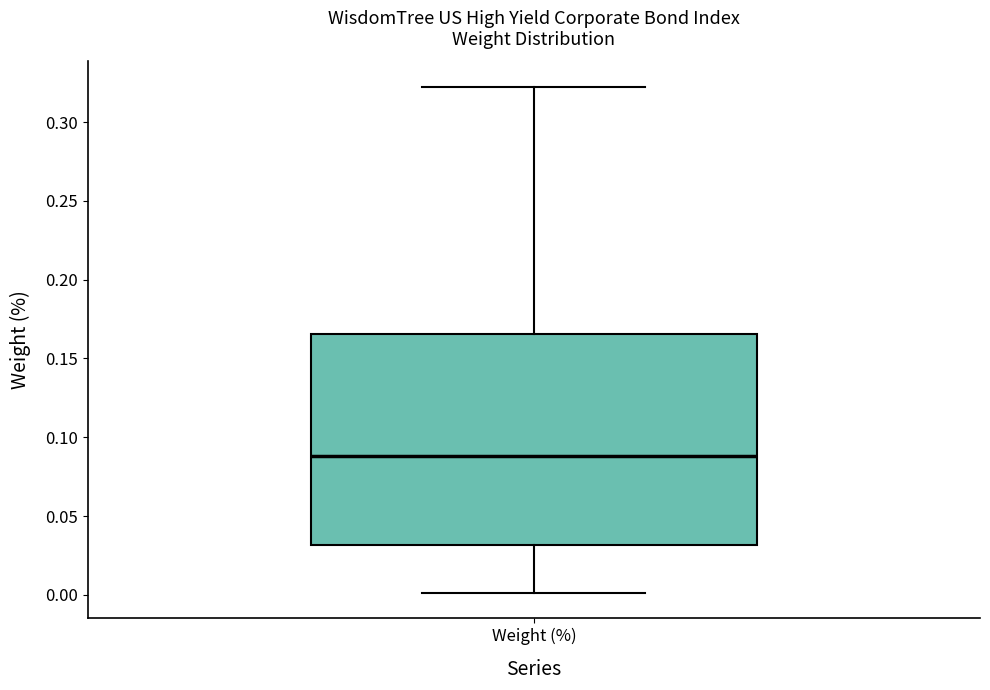

Where is the upper edge of the box for Weight (%) on the y-axis? The values are not printed on the chart, so give them approximately, as read against the axis.

0.165